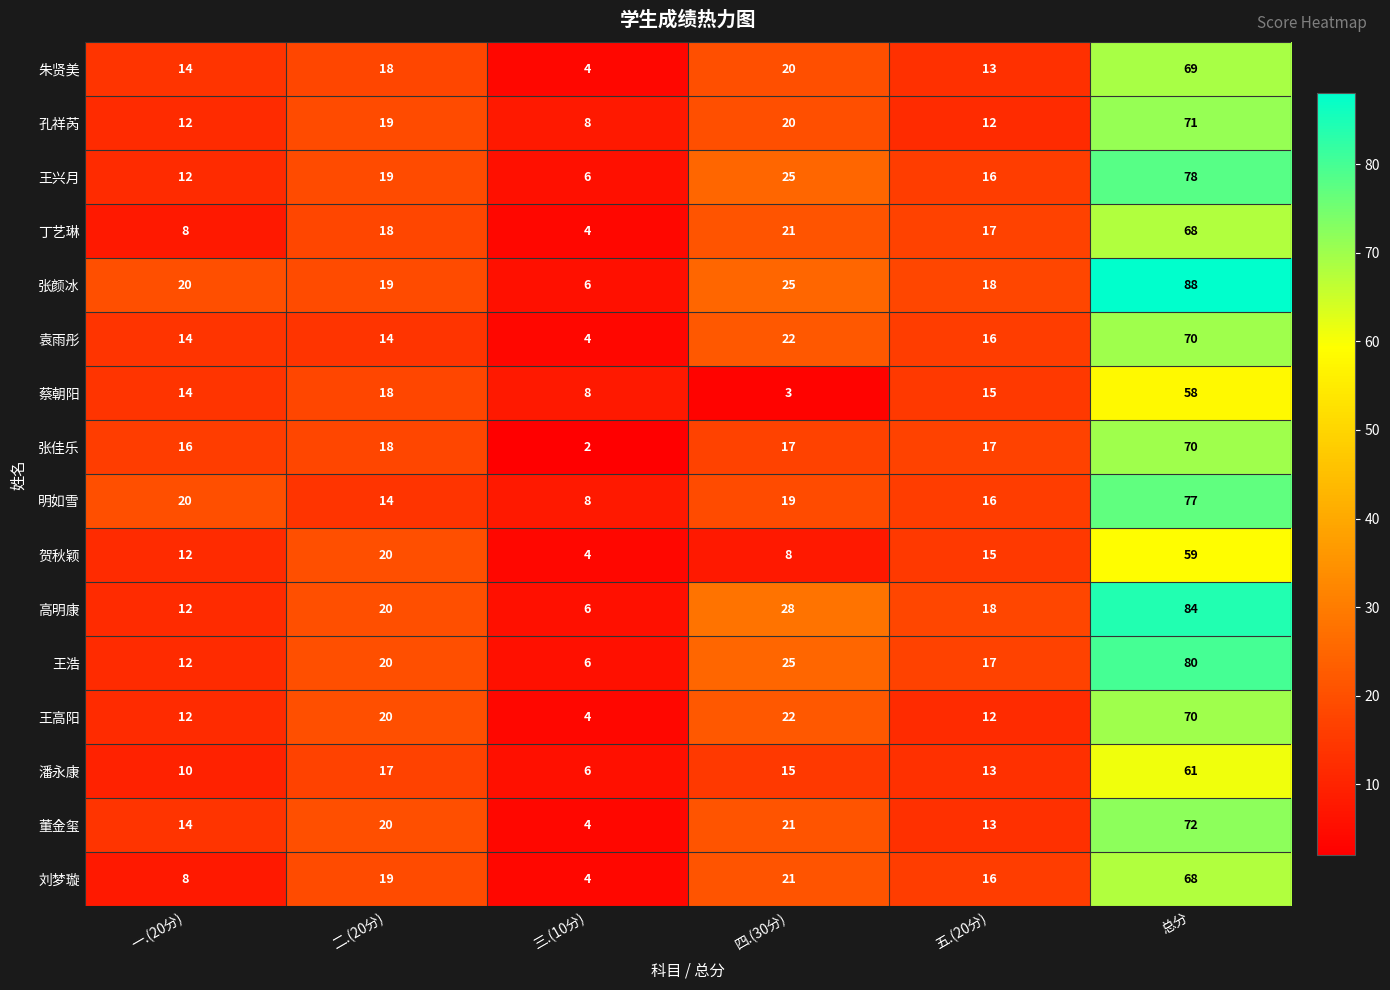

What is the smallest value displayed?

2